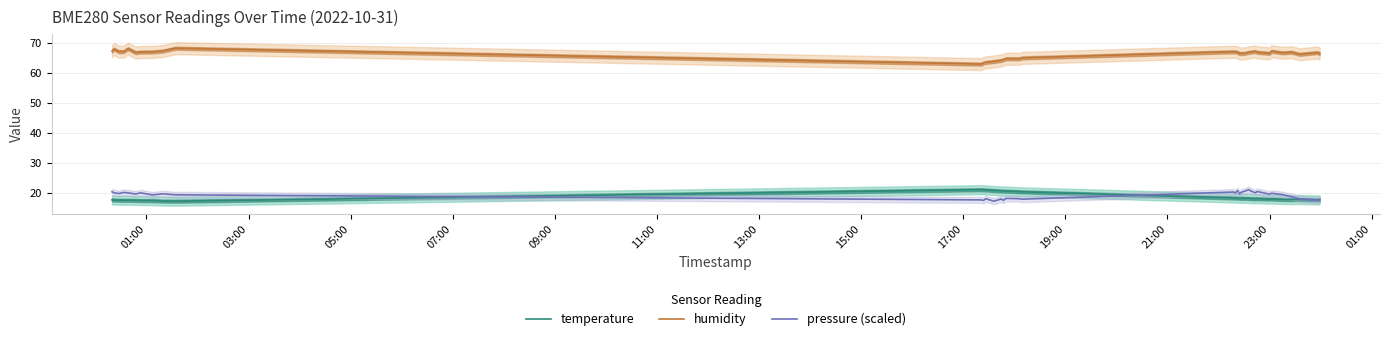

How many values in the pressure (scaled) series exceed 19?

24